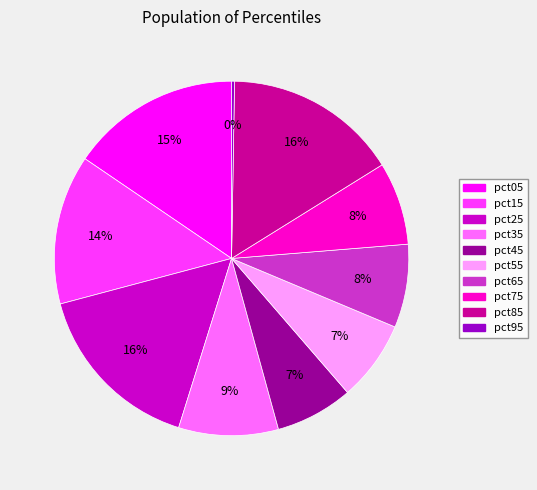

Is the sum of pct65 and pct15 greater than half?

No